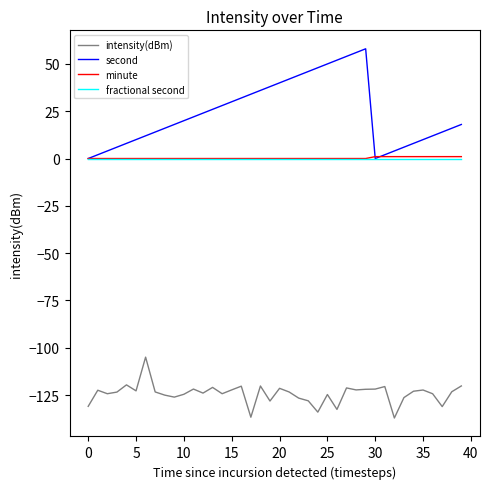

Which series has the widest spread of values?

second